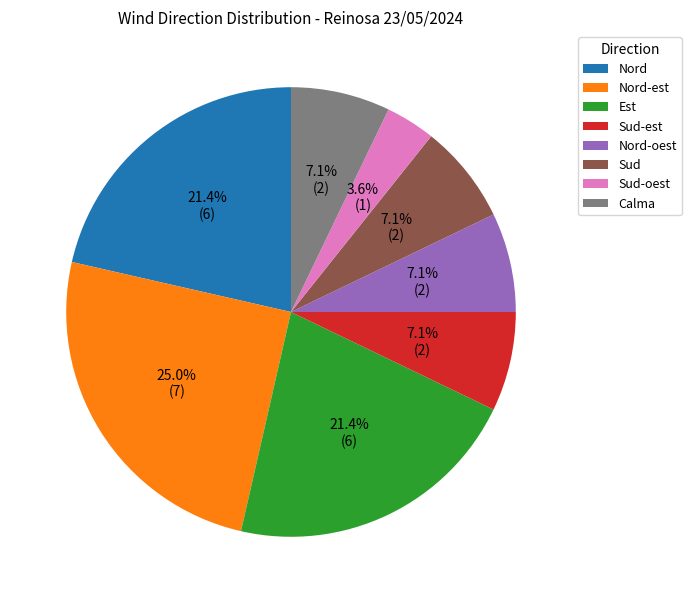

Which category has the biggest portion of the pie?

Nord-est